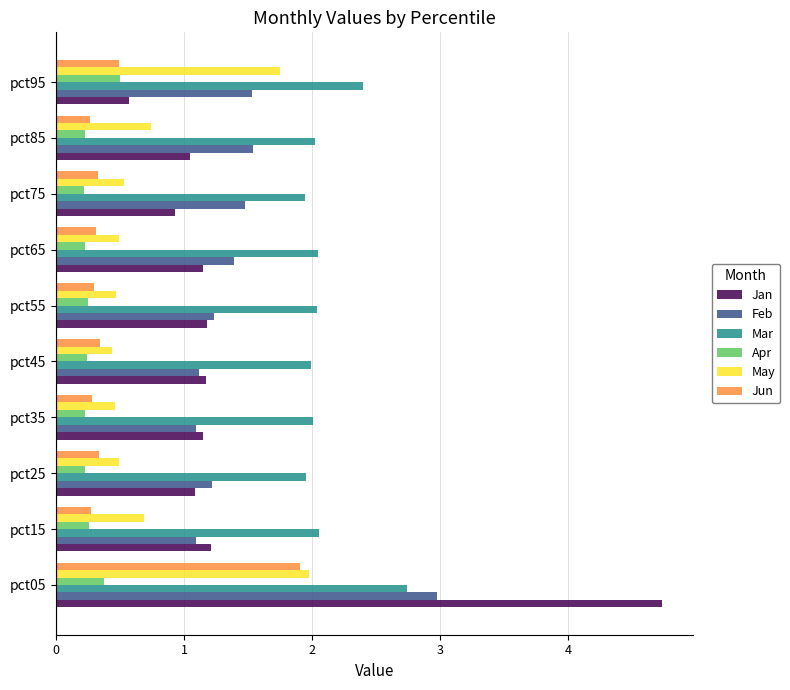

Which category has the highest value in the Apr series?

pct95